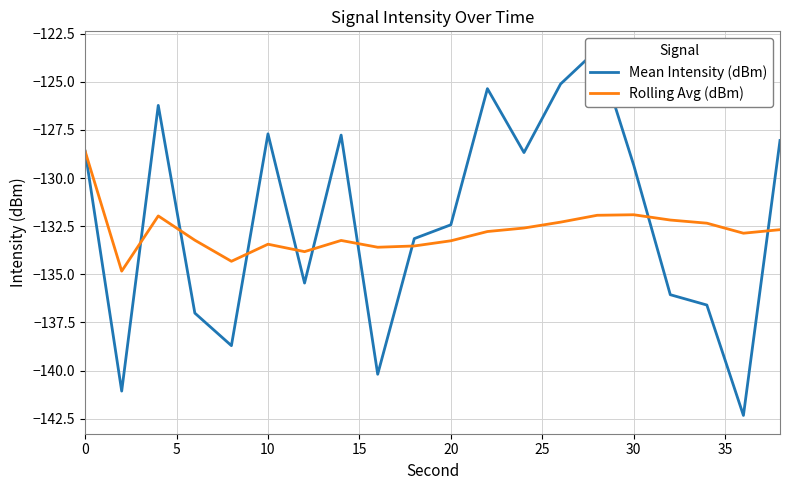

The value of Rolling Avg (dBm) at 10 is -133.4. True or false?

True